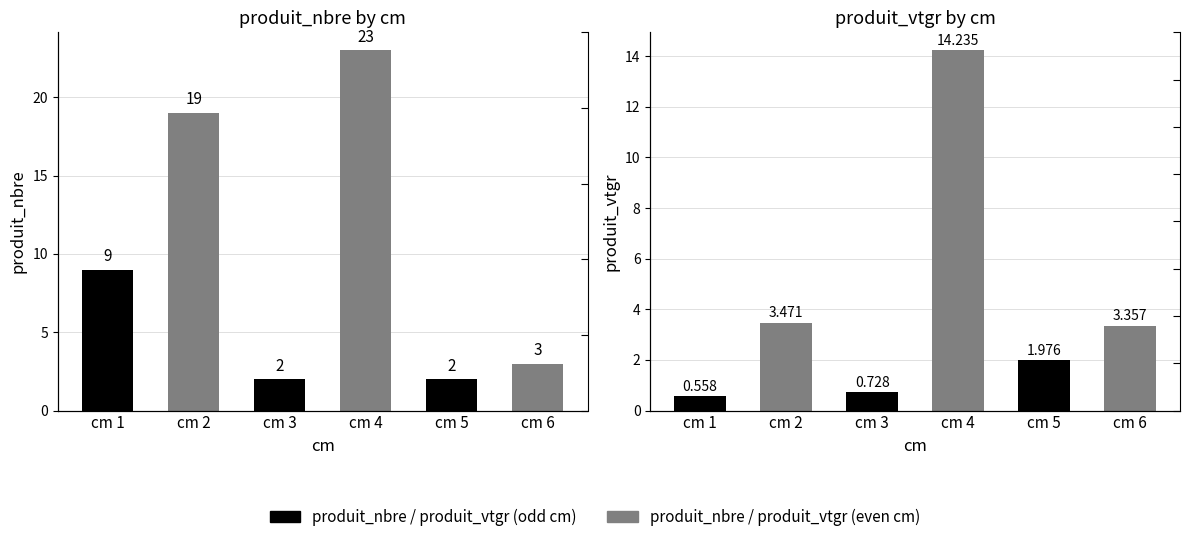

What is the total value across all series at cm 1?

9.6